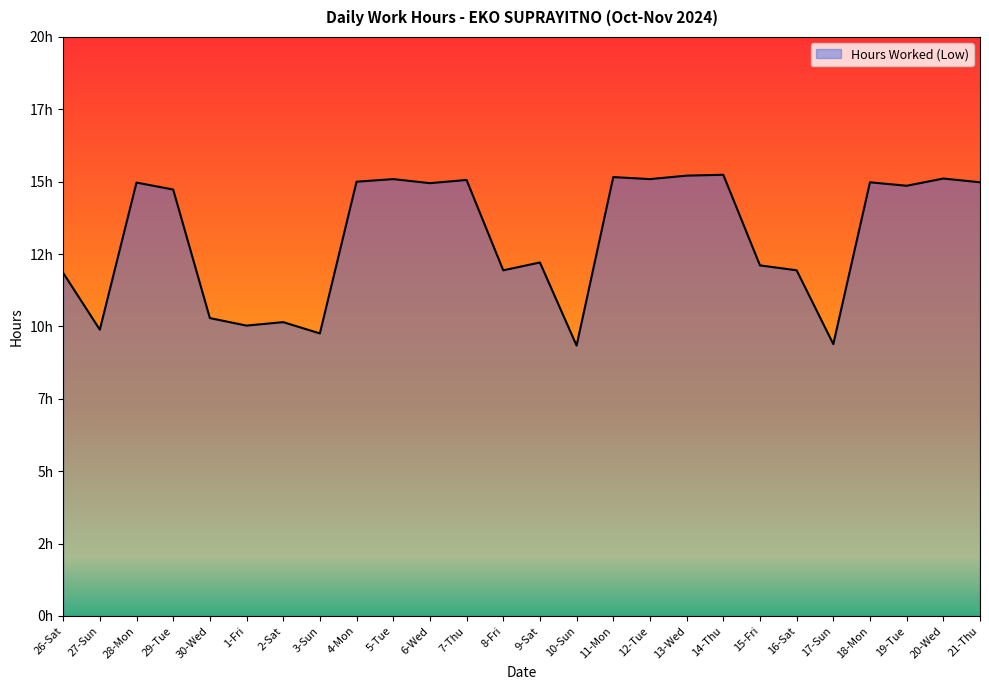

Which has a higher value, 16-Sat or 29-Tue?

29-Tue